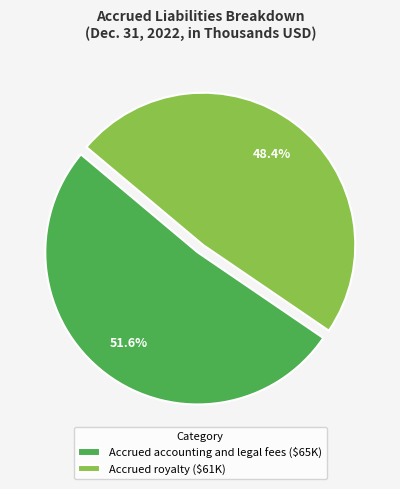

Is it true that Accrued accounting and legal fees is 58% of the pie?

False